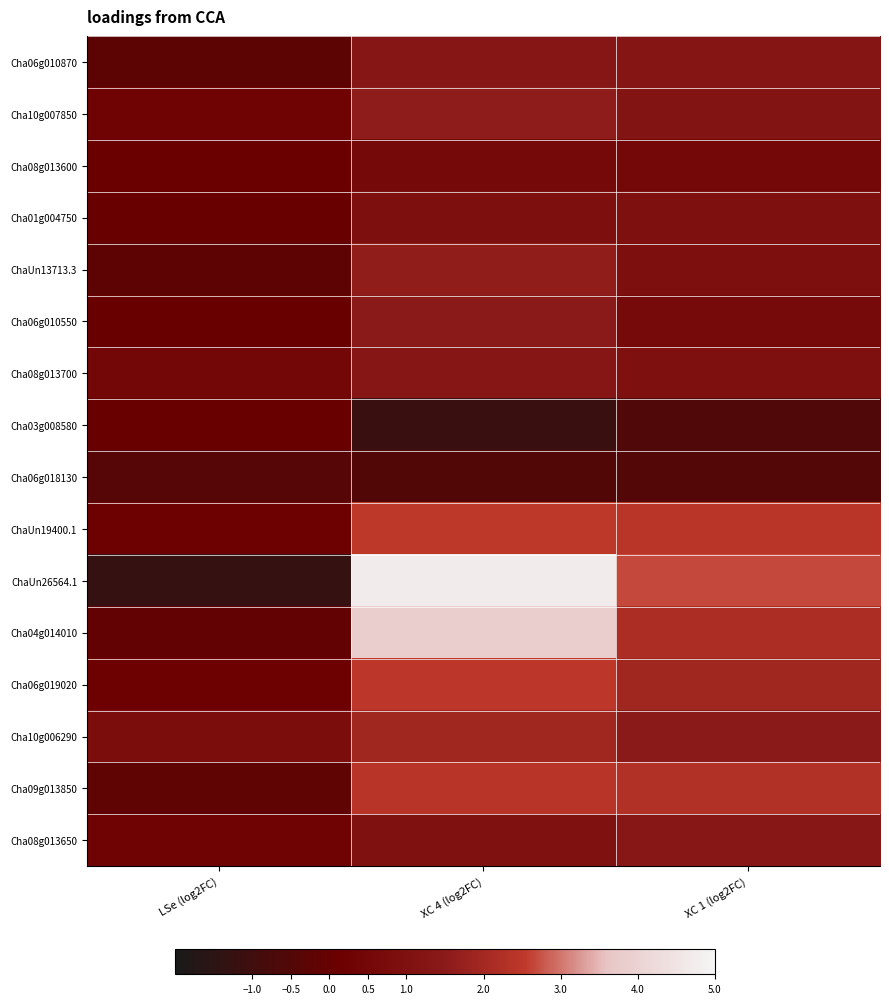

What is the maximum value shown in the chart?

4.7